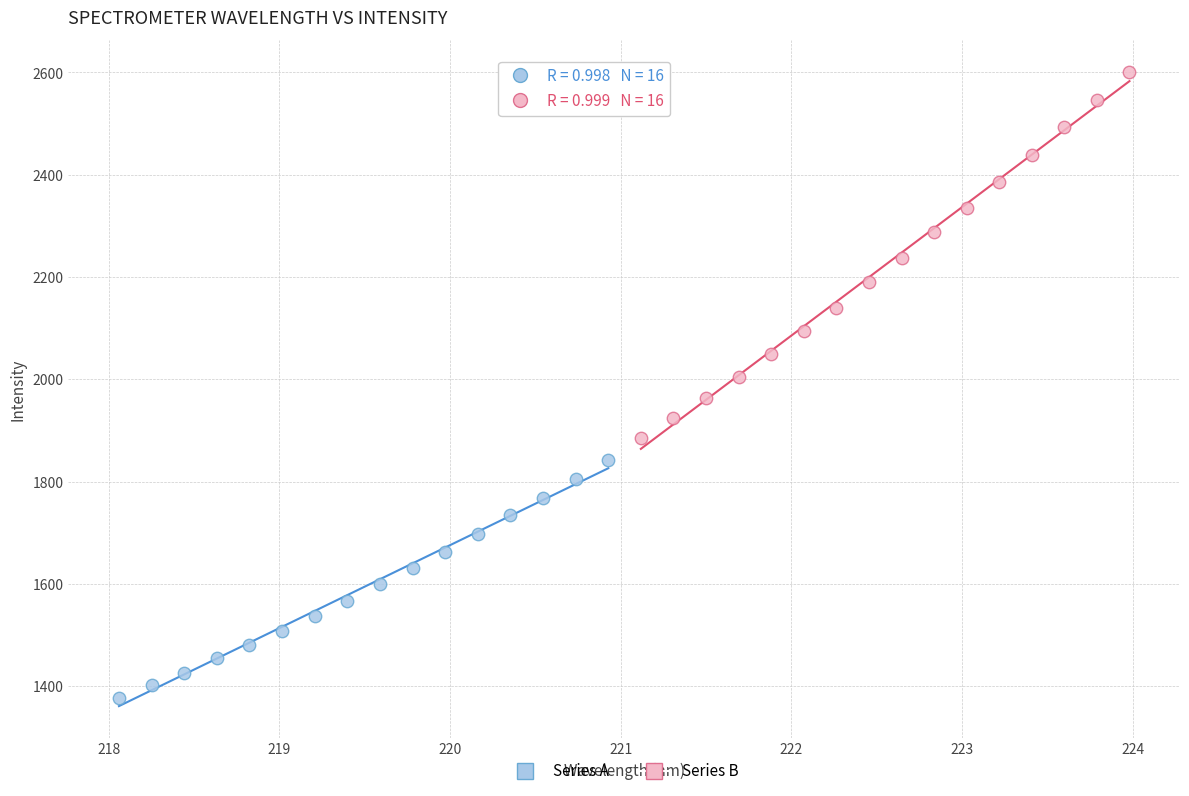

Which series contains the lowest Y value?

Series A